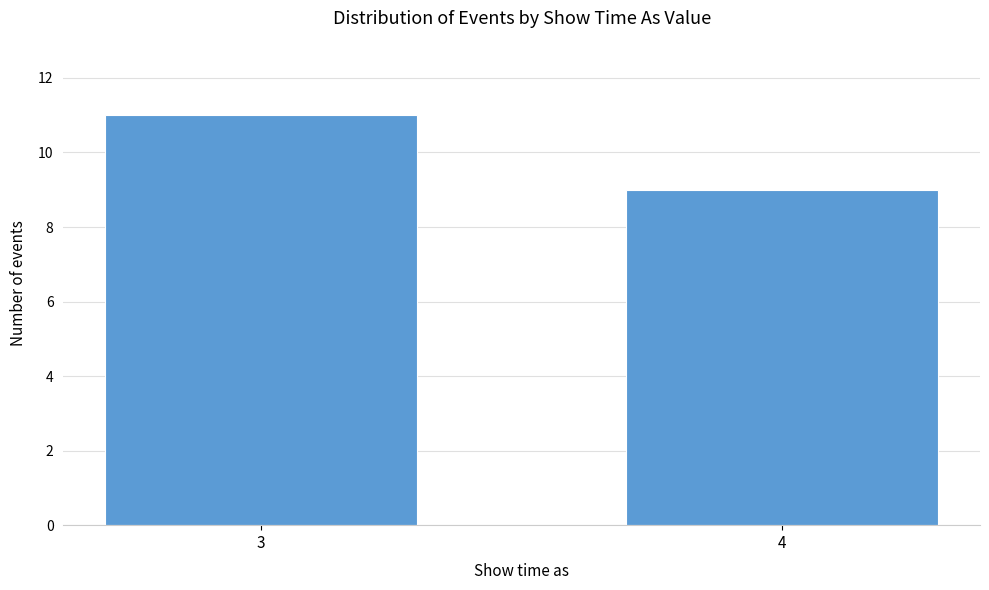

Reading right to left, extract all data points from this chart.

4=9	3=11